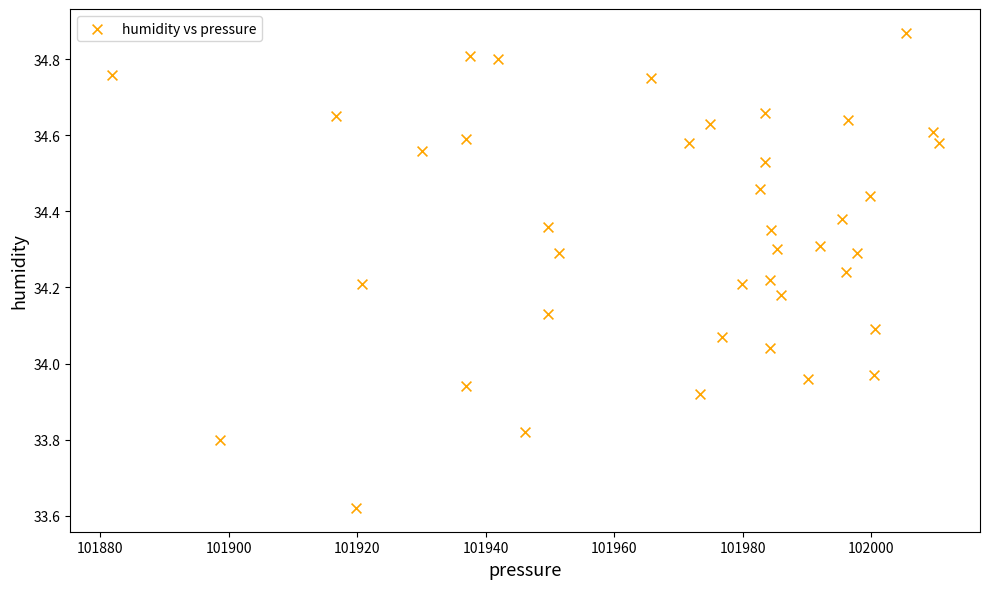

What is the range of X values (max minus min)?

128.7